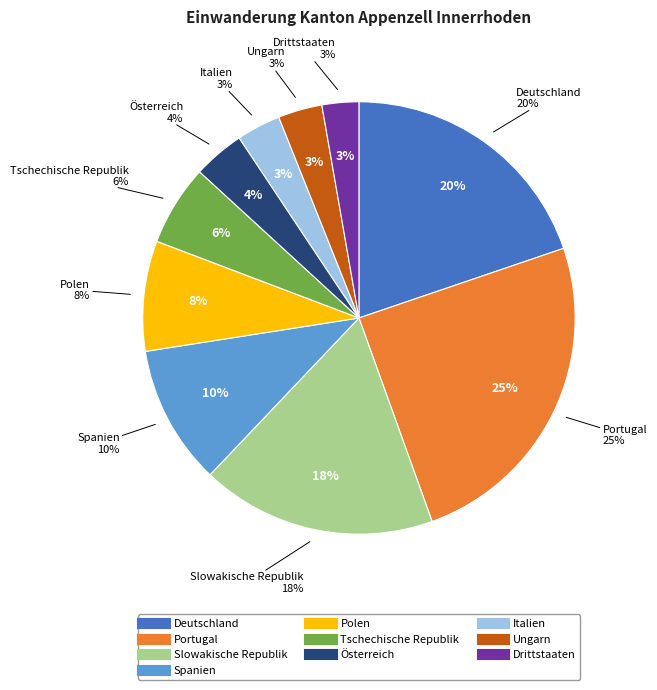

Does Spanien represent more than half of the total?

No